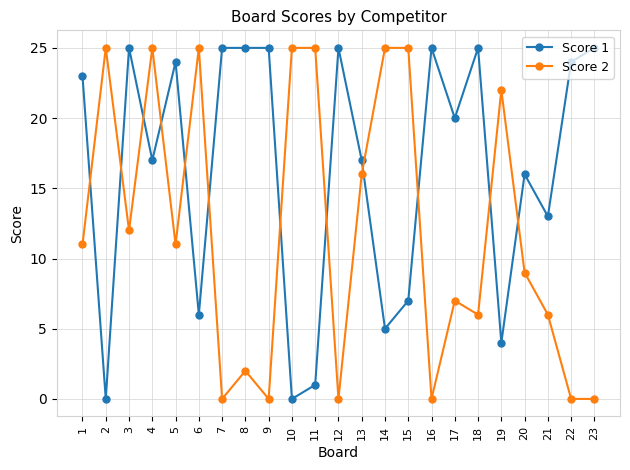

At how many categories does at least one series exceed 1?

23